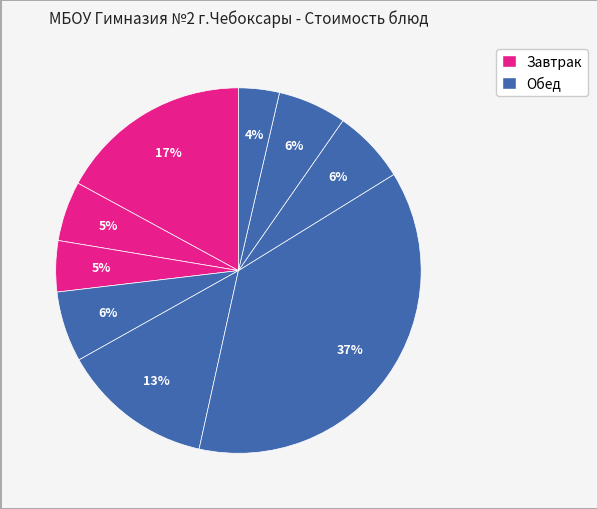

What is the largest slice in the pie chart?

Биточки особые с соусом